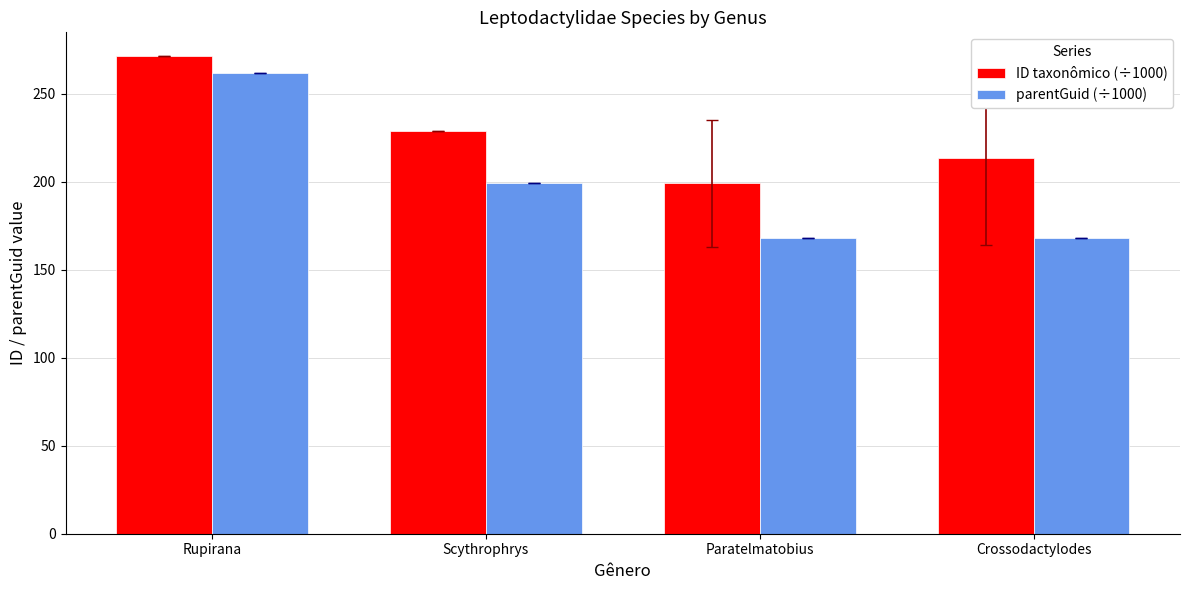

At which category does the chart reach its peak across all series?

Rupirana